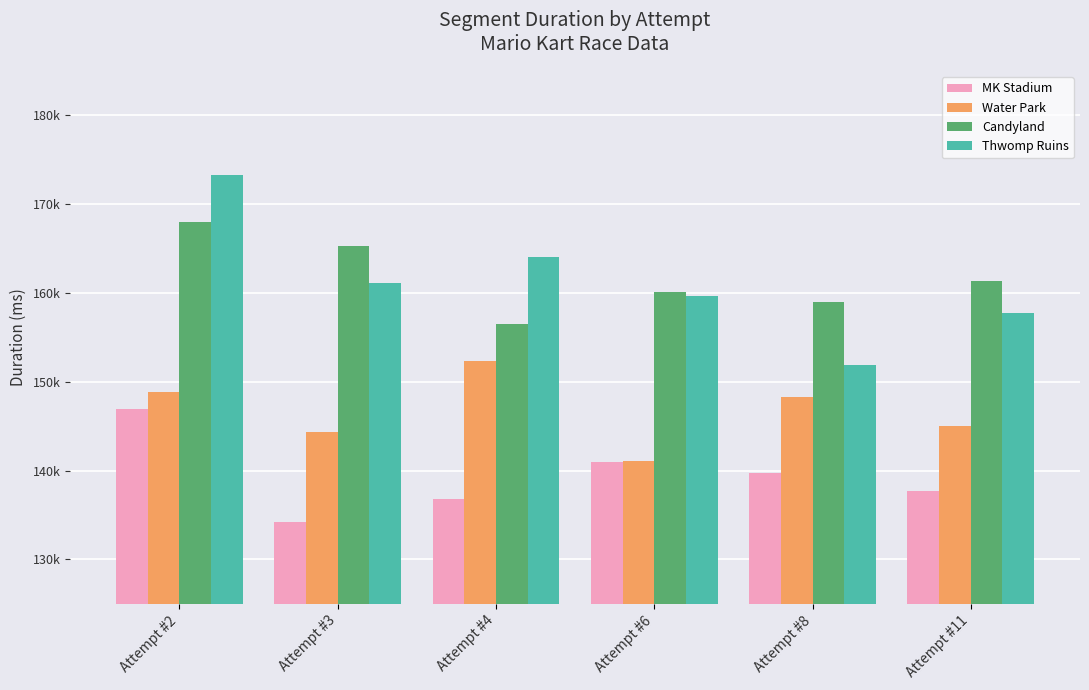

Does the chart contain any negative values?

No